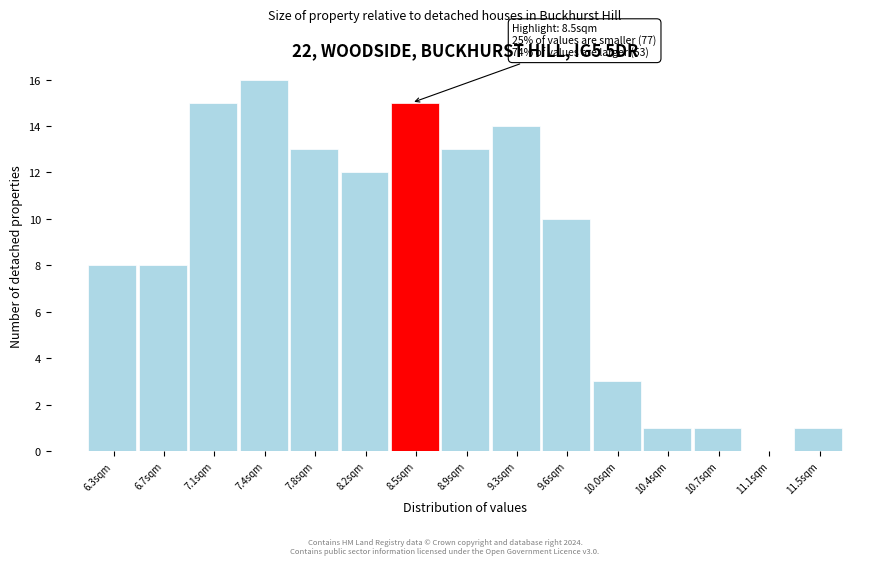

Over which range of the x-axis is the bar tallest?

7.25 to 7.60